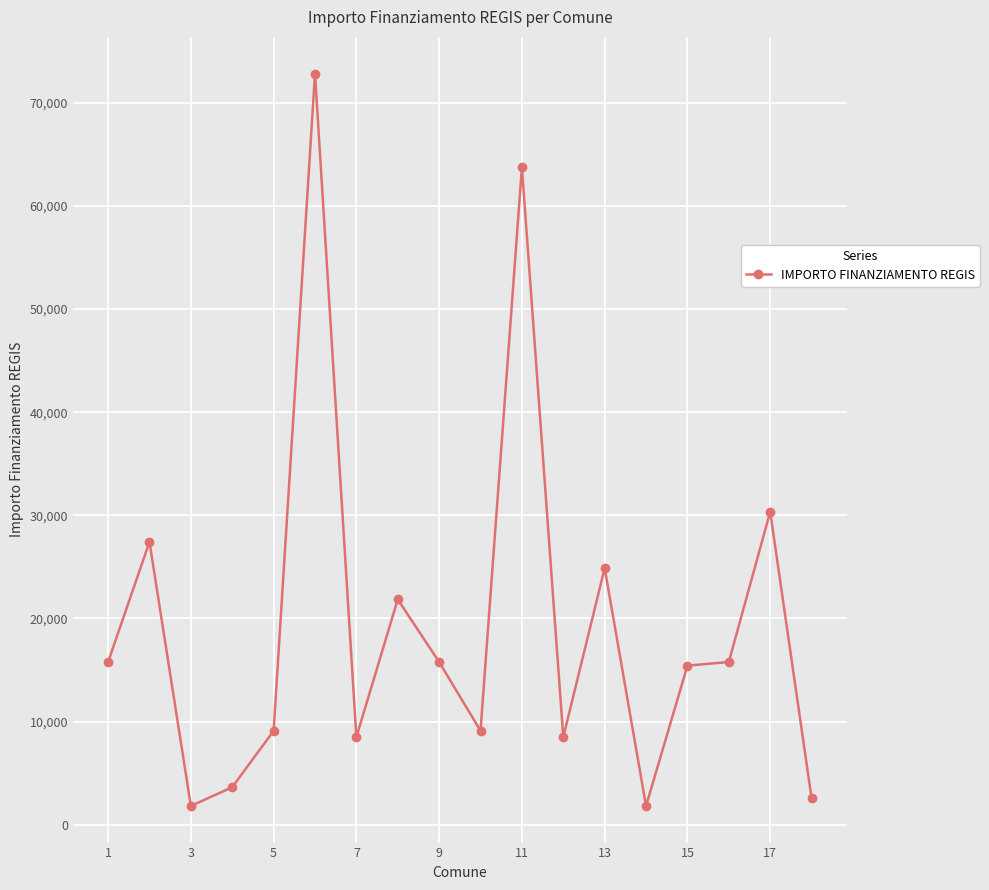

What is the difference between the maximum and second lowest values?

71019